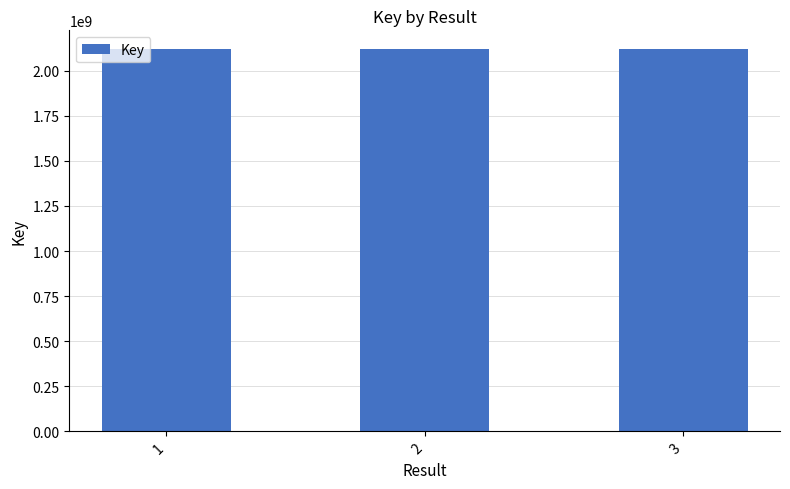

The value at 3 is 2117848045. True or false?

True